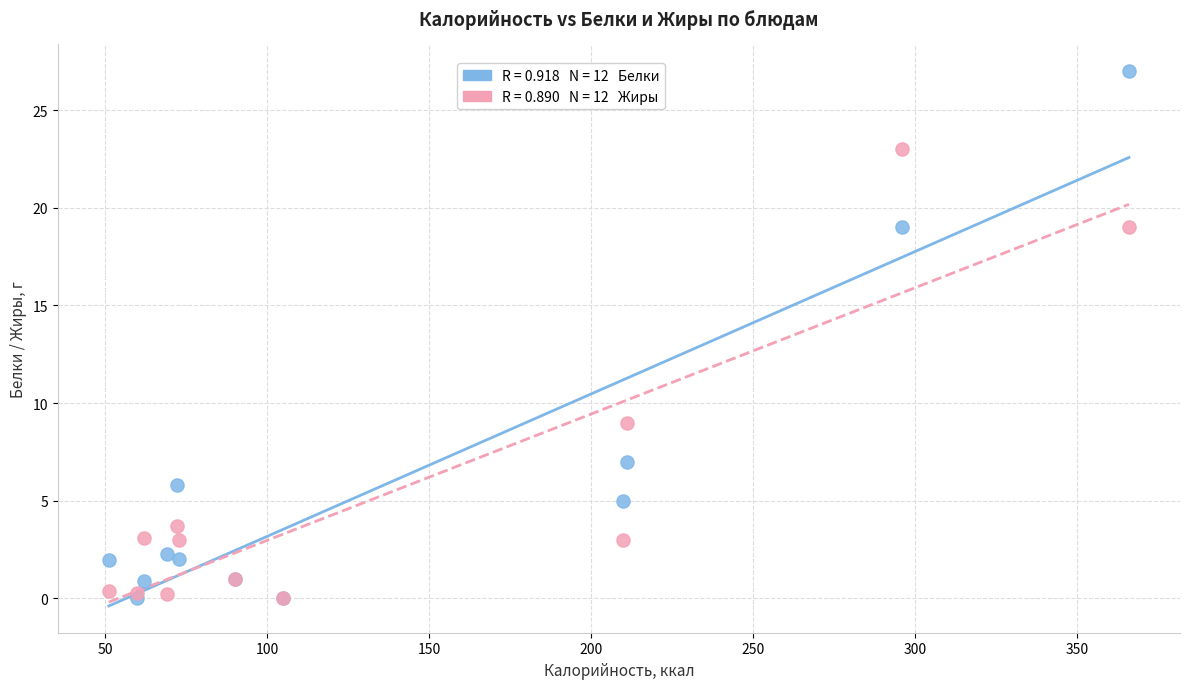

Across all series, what Y value is closest to 13?

9.0